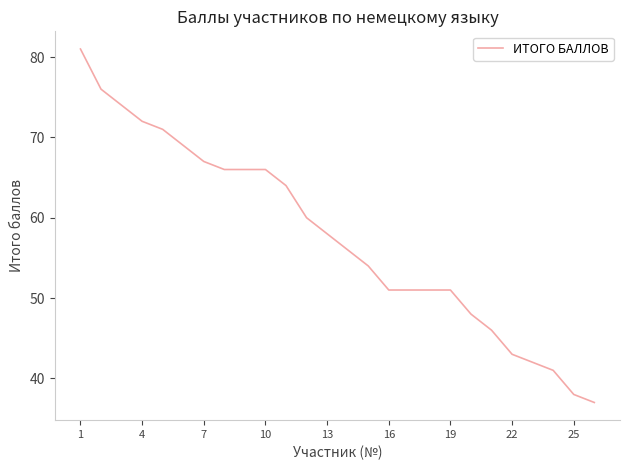

What is the greatest value displayed?

81